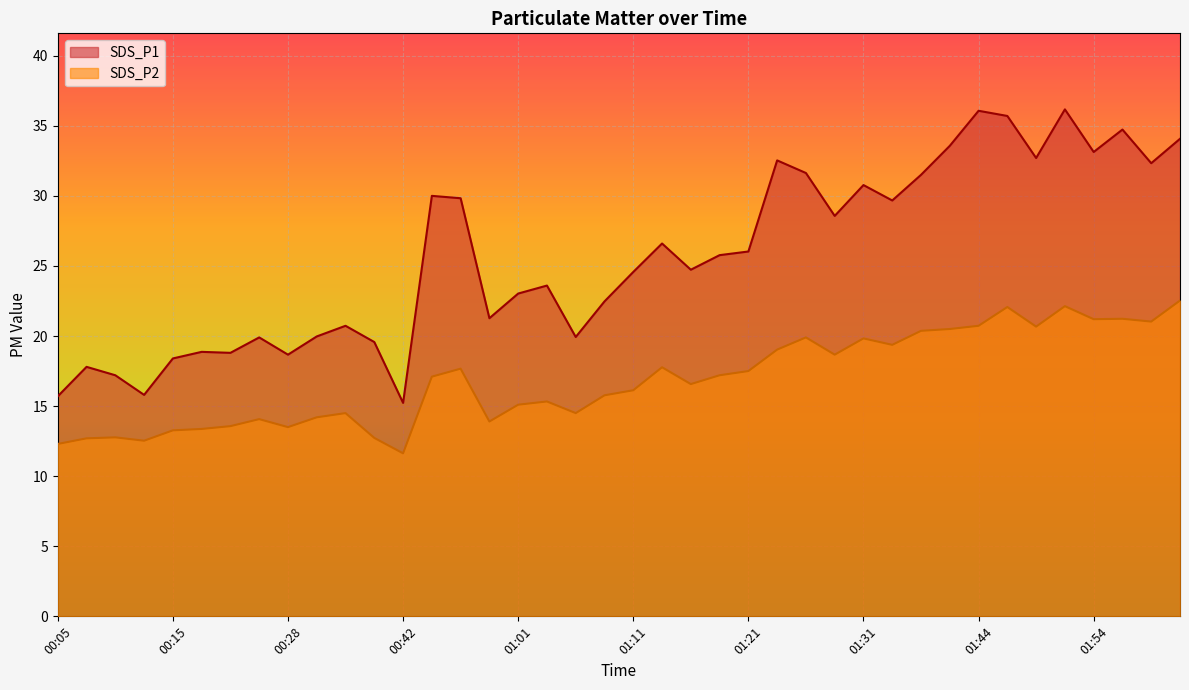

Which category has the lowest value in the SDS_P2 series?

00:42